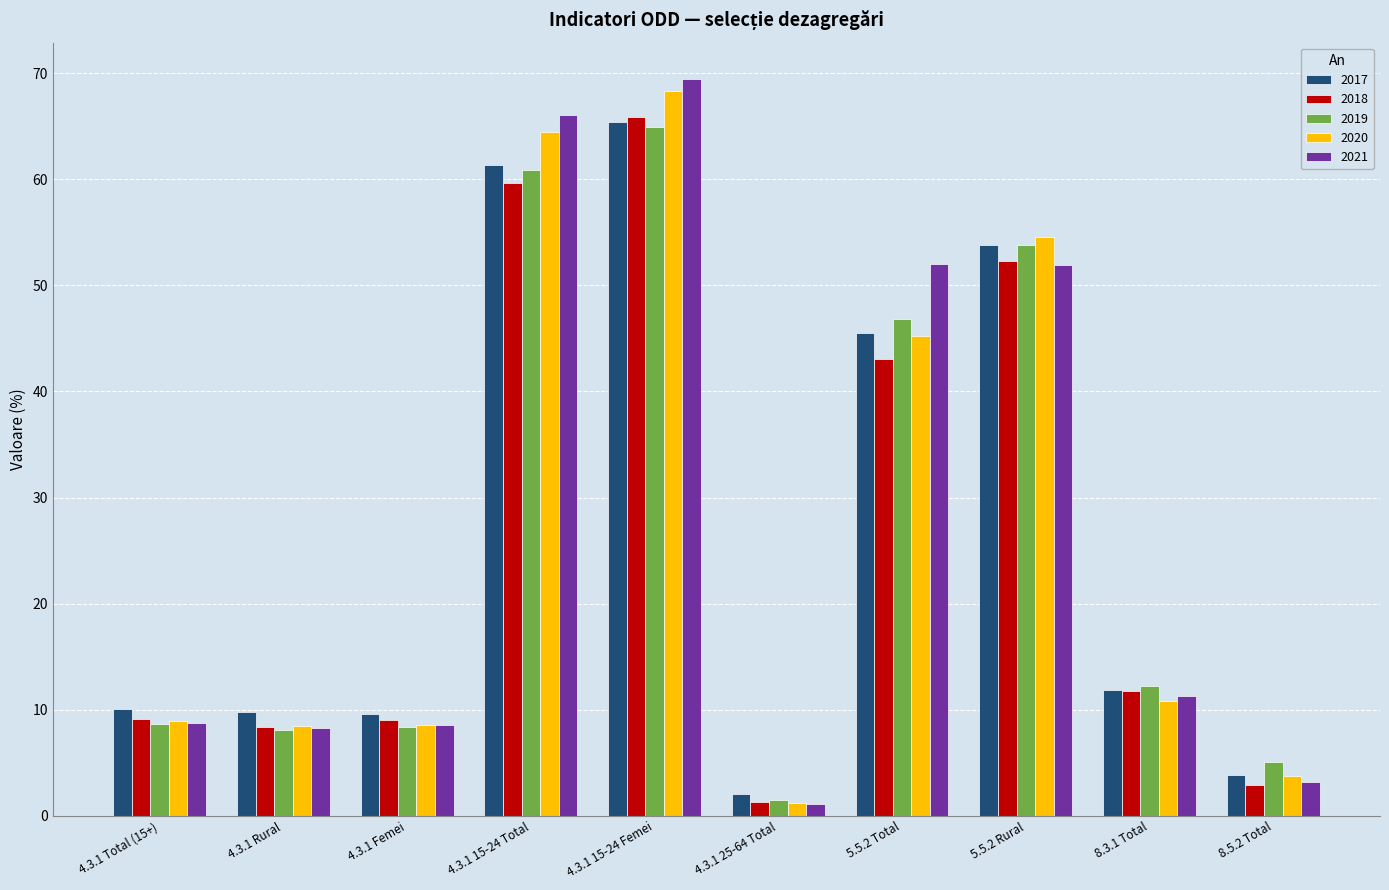

Which category has the lowest value in the 2018 series?

4.3.1 25-64 Total